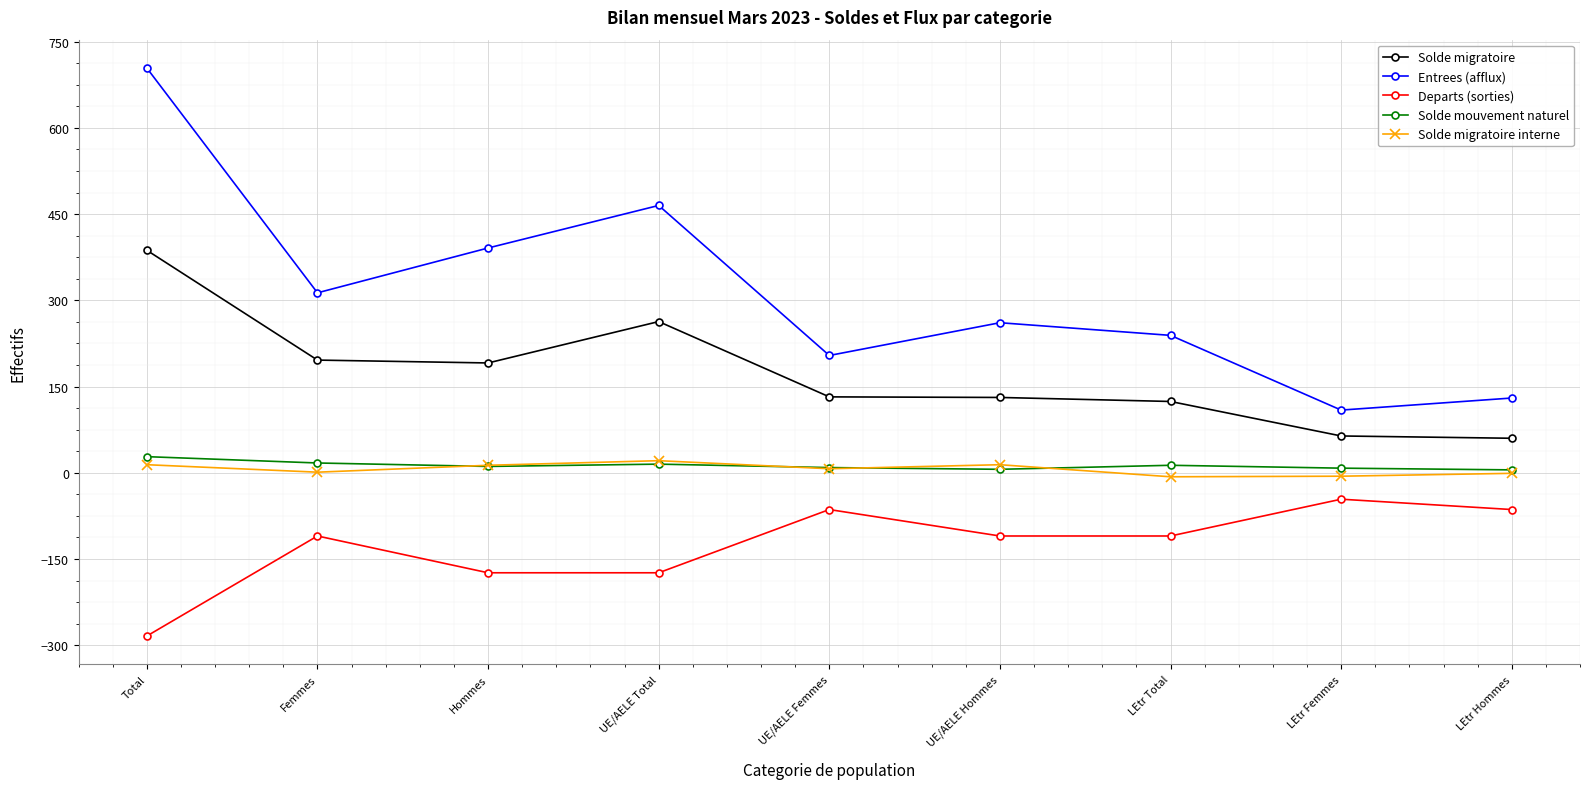

The value of Solde migratoire at UE/AELE Femmes is 30. True or false?

False